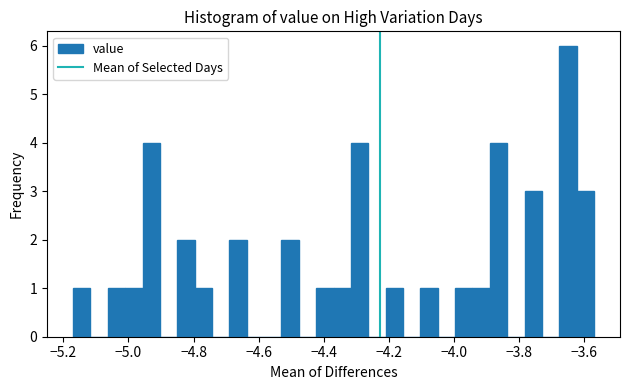

Read against the x-axis, roughly where is the centre of the tallest bar?

-3.64